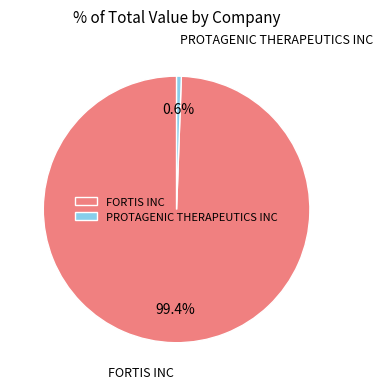

How many slices are in this pie chart?

2